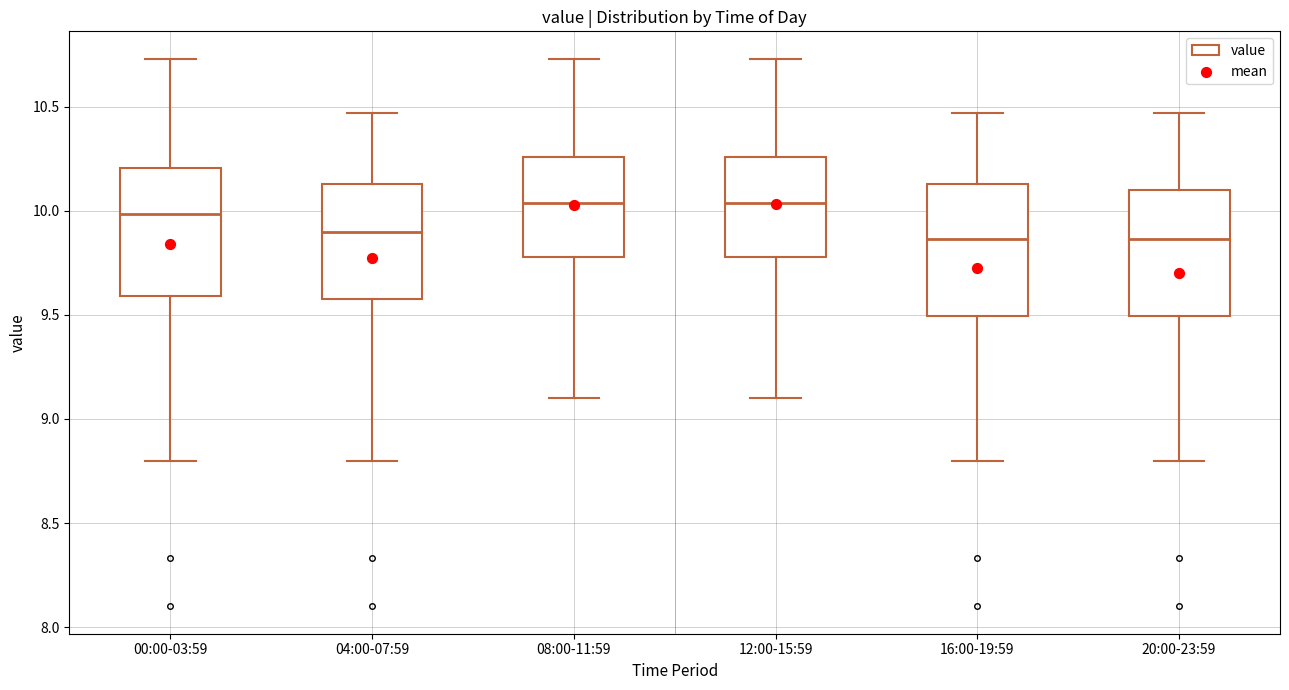

Reading left to right, transcribe this box plot: for each box, give where its median line is, the range the box spans, and where its two whiskers end, as read against the y-axis. The values are not printed on the chart, so give them approximately, as read against the axis.

00:00-03:59: median 10.00, box 9.60 to 10.20, whiskers 8.80 to 10.75
04:00-07:59: median 9.90, box 9.60 to 10.15, whiskers 8.80 to 10.45
08:00-11:59: median 10.05, box 9.80 to 10.25, whiskers 9.10 to 10.75
12:00-15:59: median 10.05, box 9.80 to 10.25, whiskers 9.10 to 10.75
16:00-19:59: median 9.85, box 9.50 to 10.15, whiskers 8.80 to 10.45
20:00-23:59: median 9.85, box 9.50 to 10.10, whiskers 8.80 to 10.45